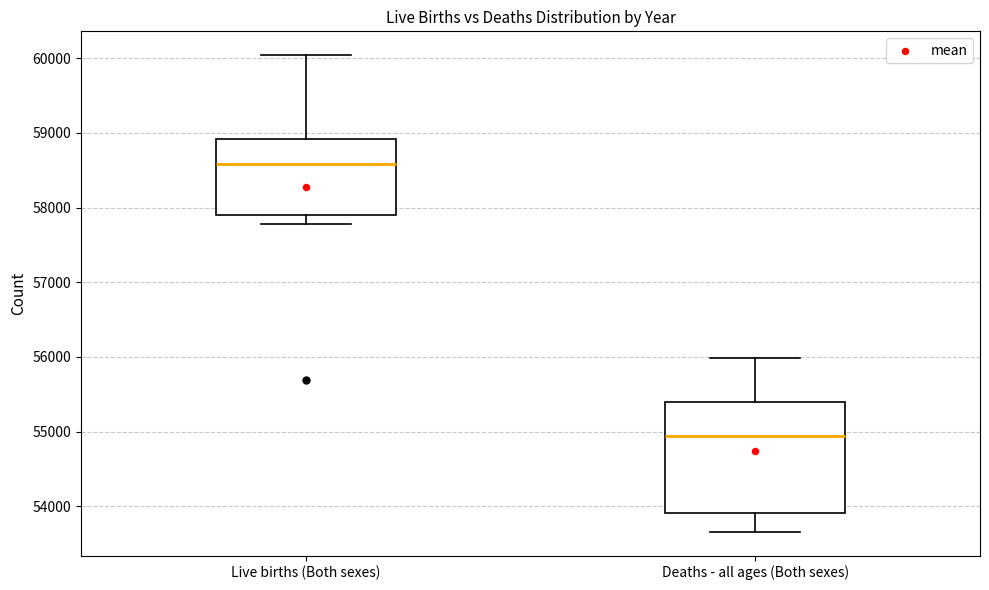

Which box has the highest median line?

Live births (Both sexes)